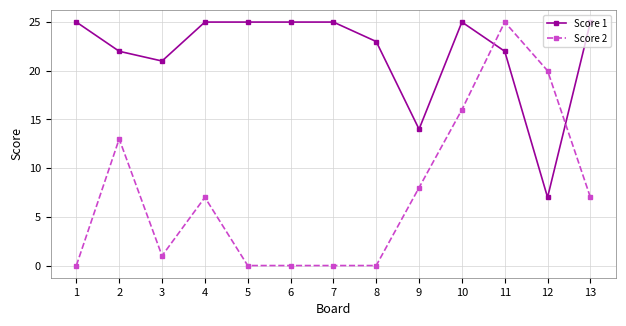

At 5, list the series in order from smallest to largest.

Score 2, Score 1